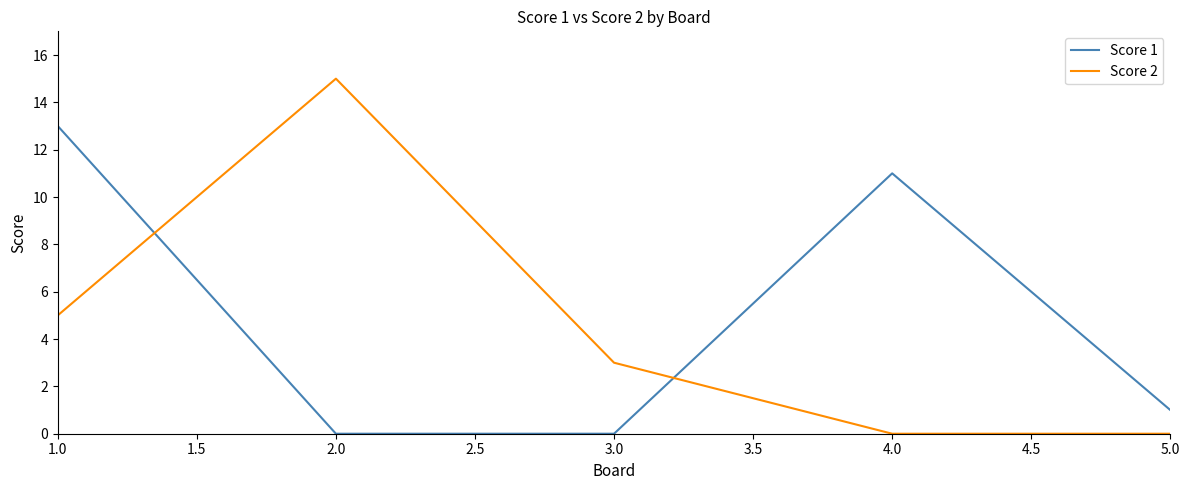

At which category does Score 1 reach its first local peak?

4.0